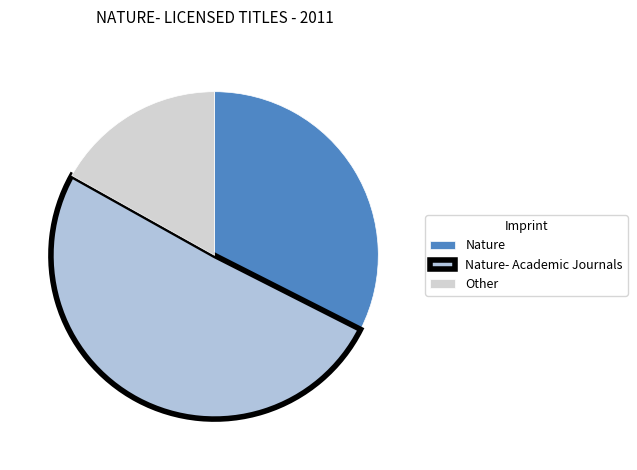

Which category has the smallest portion of the pie?

Other